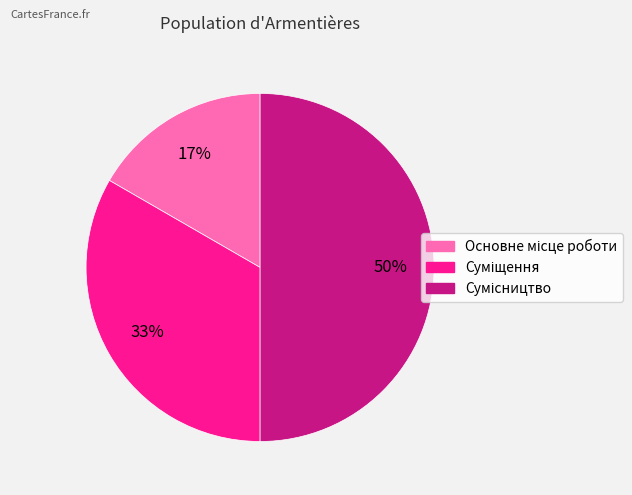

To the nearest percent, what is the average slice percentage?

33%